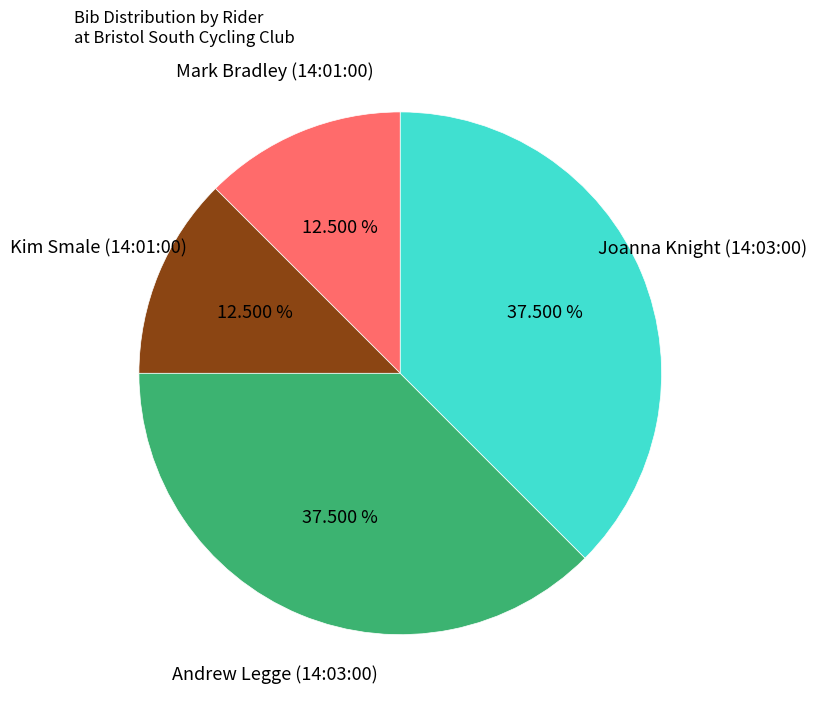

Is there a majority slice in this chart?

No